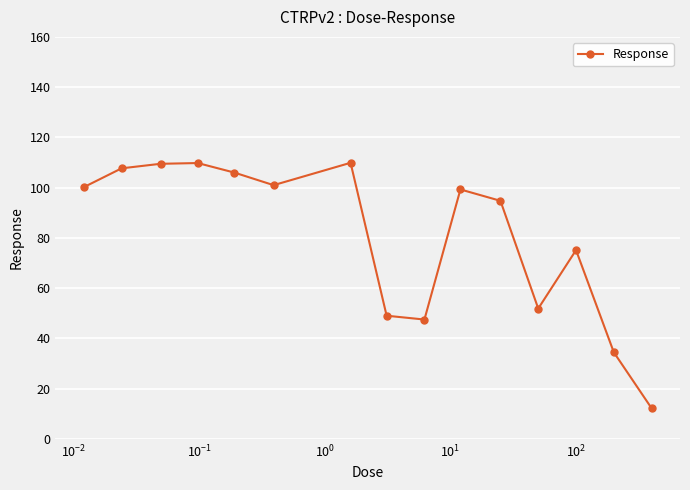

True or false: the data has more than 1 interior local peaks.

True